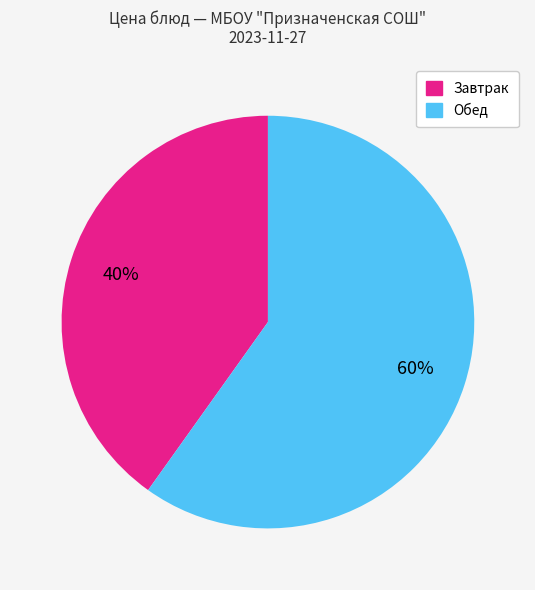

To the nearest percent, what is the difference between the largest and smallest slice percentages?

20%